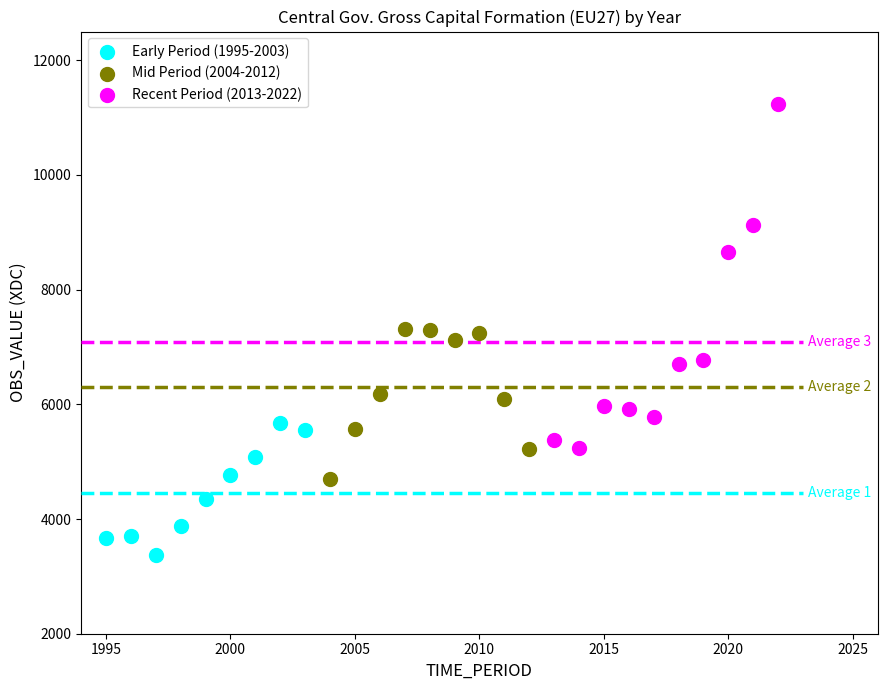

Which series contains the highest Y value?

Recent Period (2013-2022)